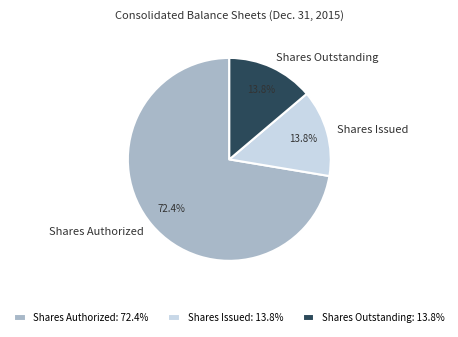

Does Shares Outstanding represent more than half of the total?

No